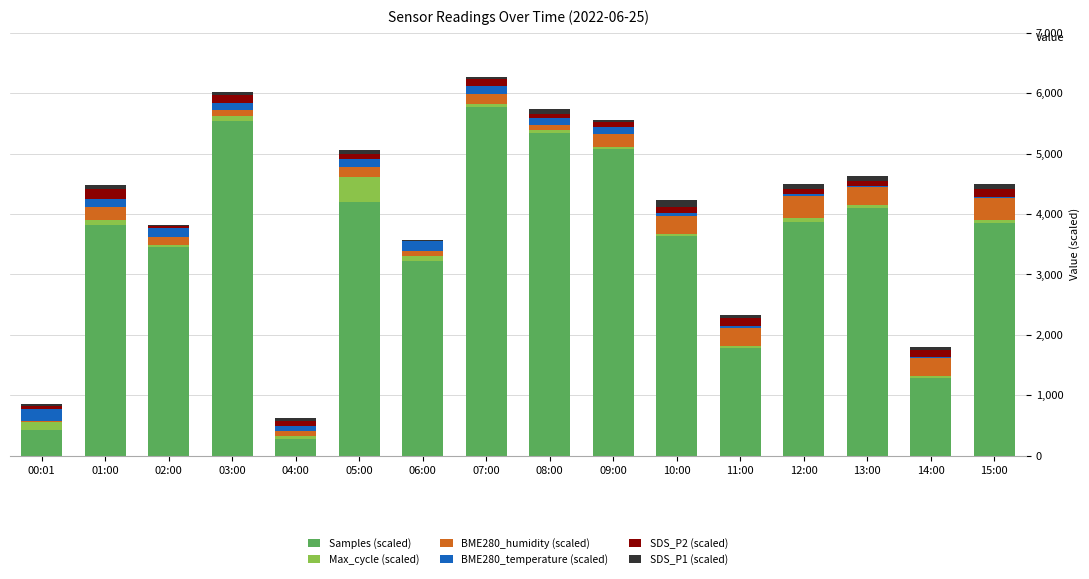

At which label is Samples (scaled) closest to 3025?

06:00